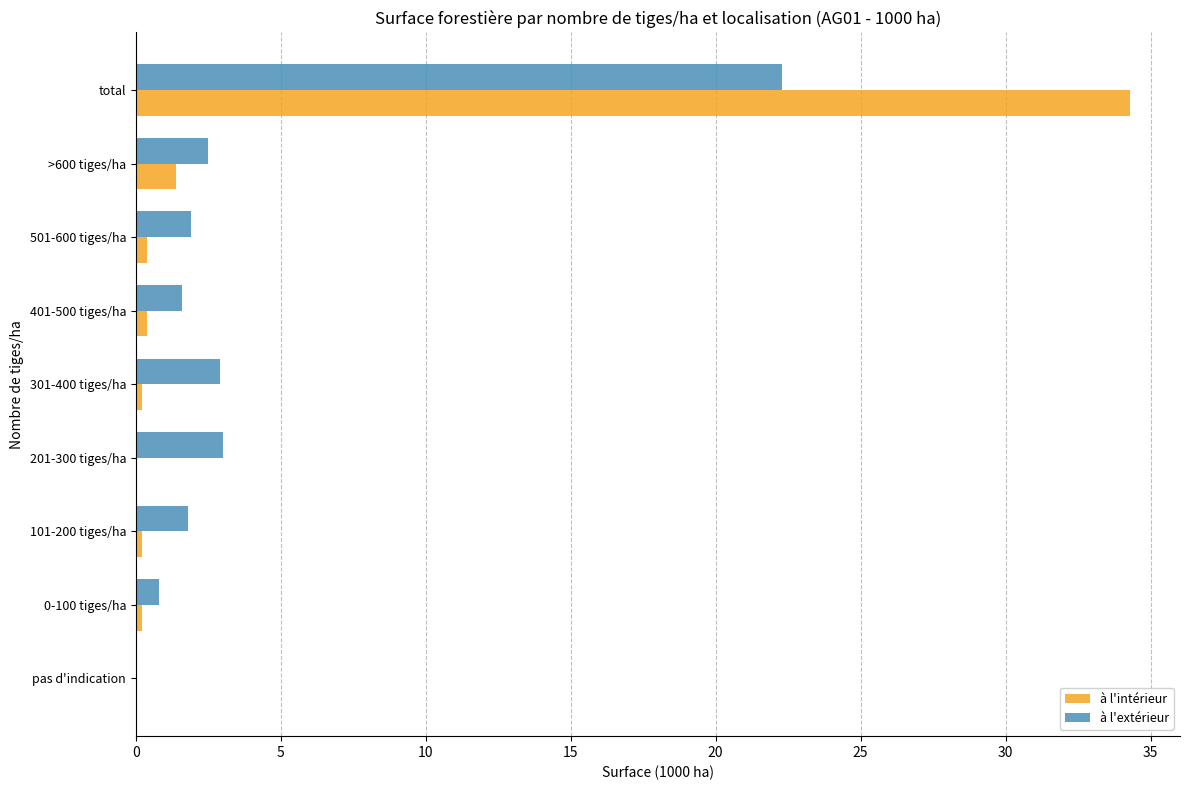

Which series changed the most between pas d'indication and 201-300 tiges/ha?

à l'extérieur